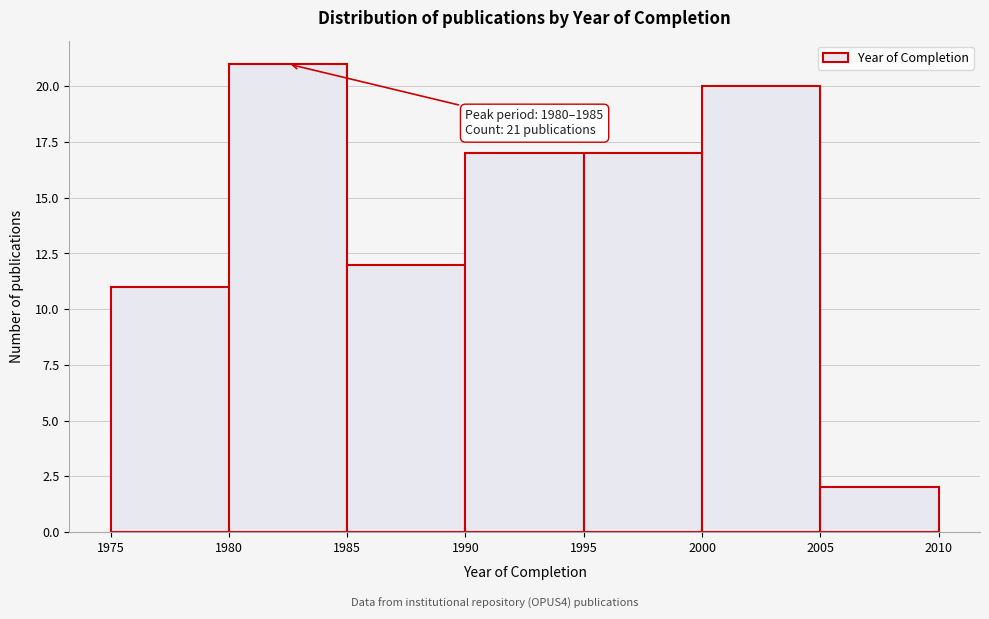

Over which range of the x-axis is the bar tallest?

1980 to 1985